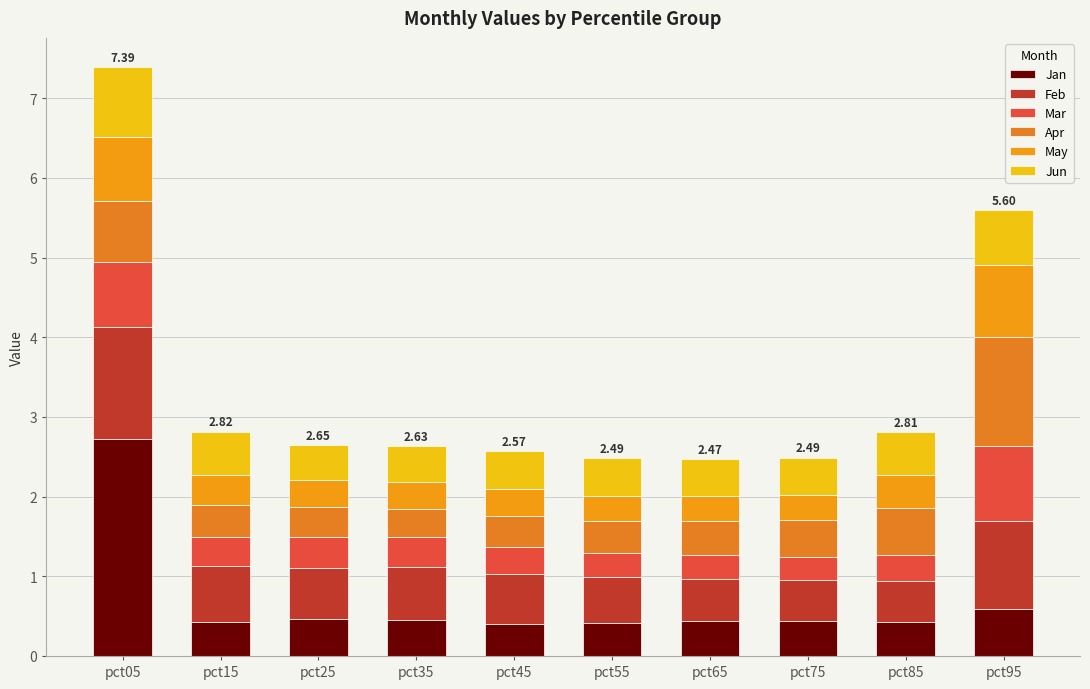

Count the number of categories in the chart.

10